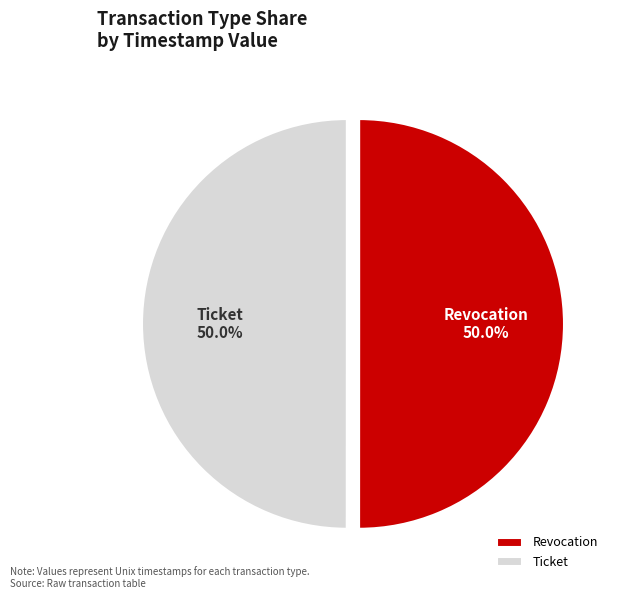

What percentage do Revocation and Ticket together represent?

100.0%